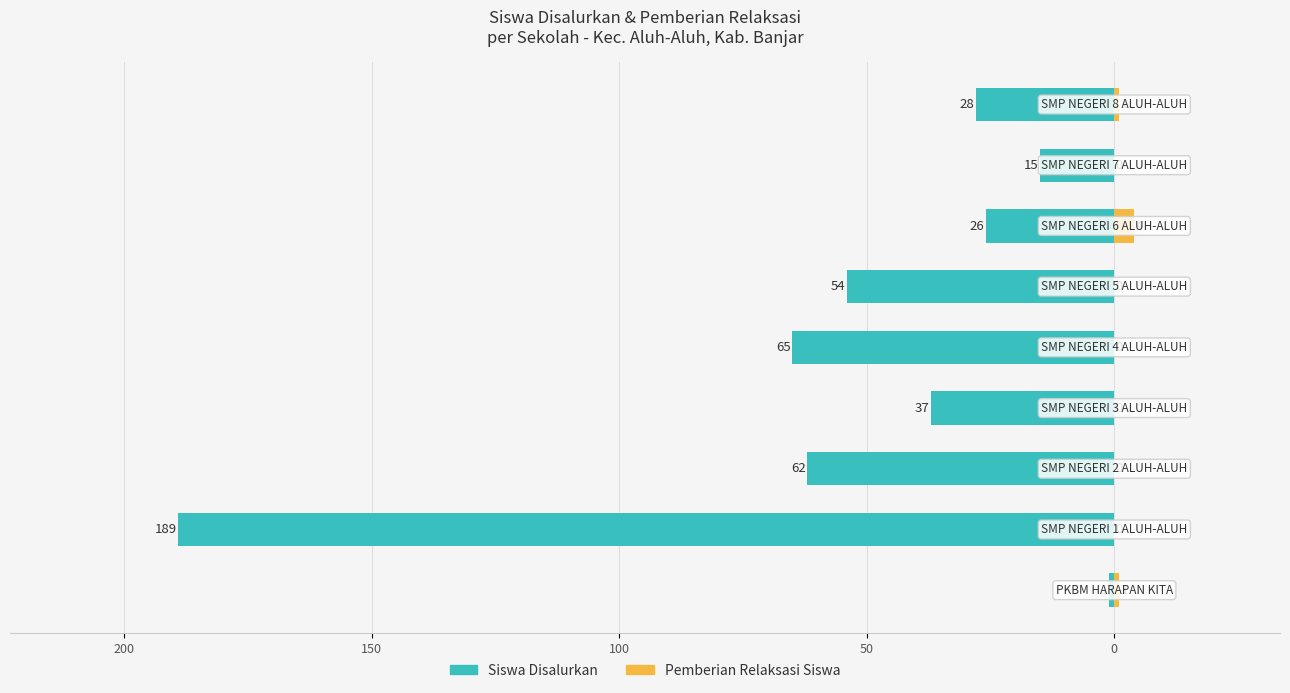

How many bars are there in total?

18